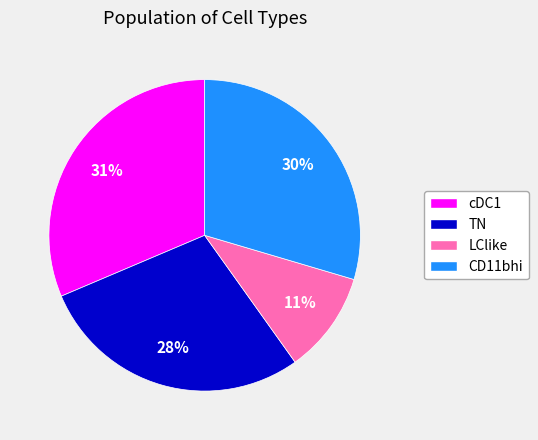

How many slices are in this pie chart?

4